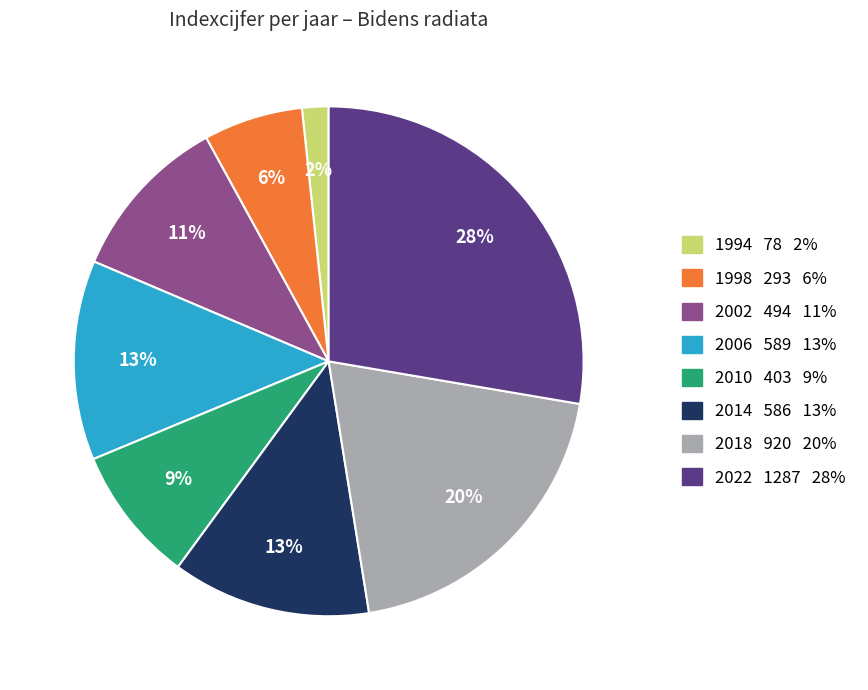

To the nearest percent, what portion does 2006 represent?

13%